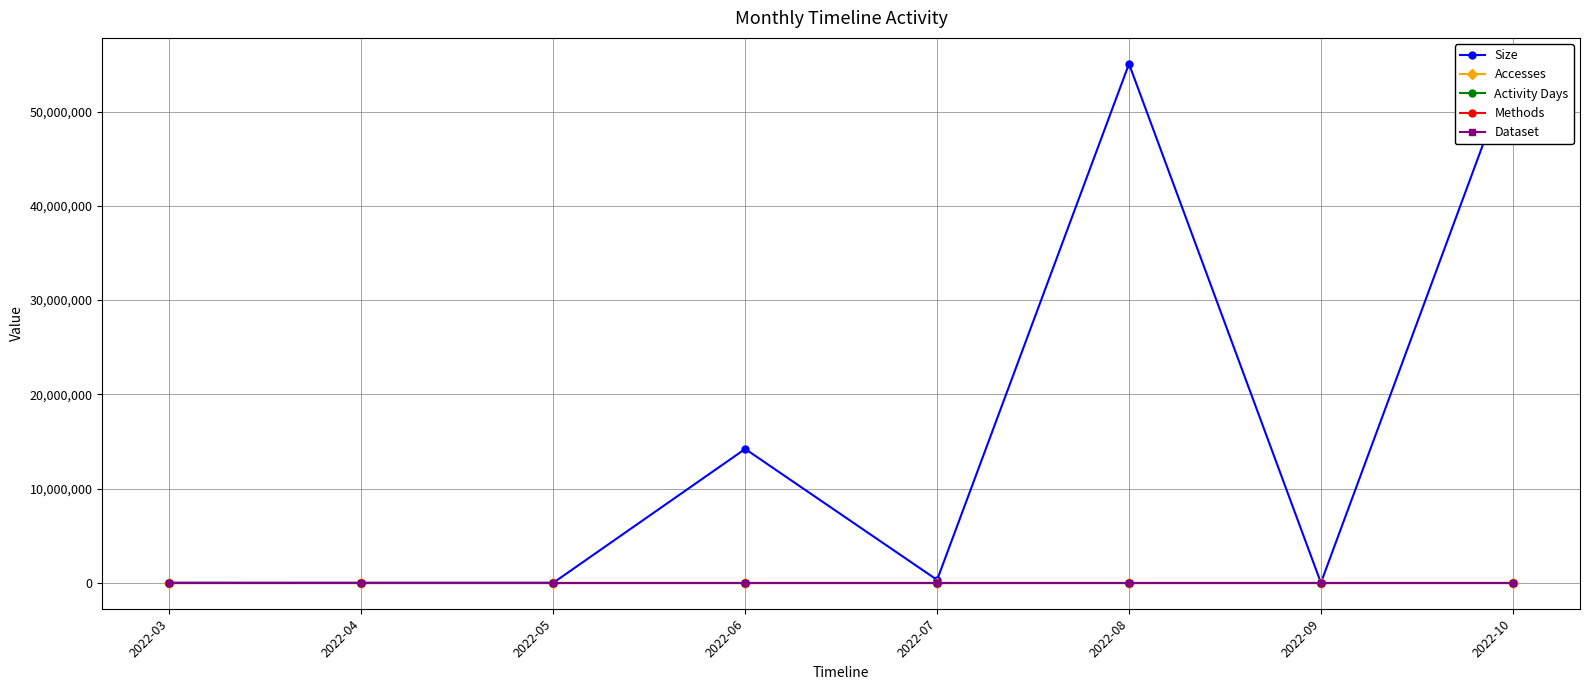

Does the chart have visible grid lines?

Yes